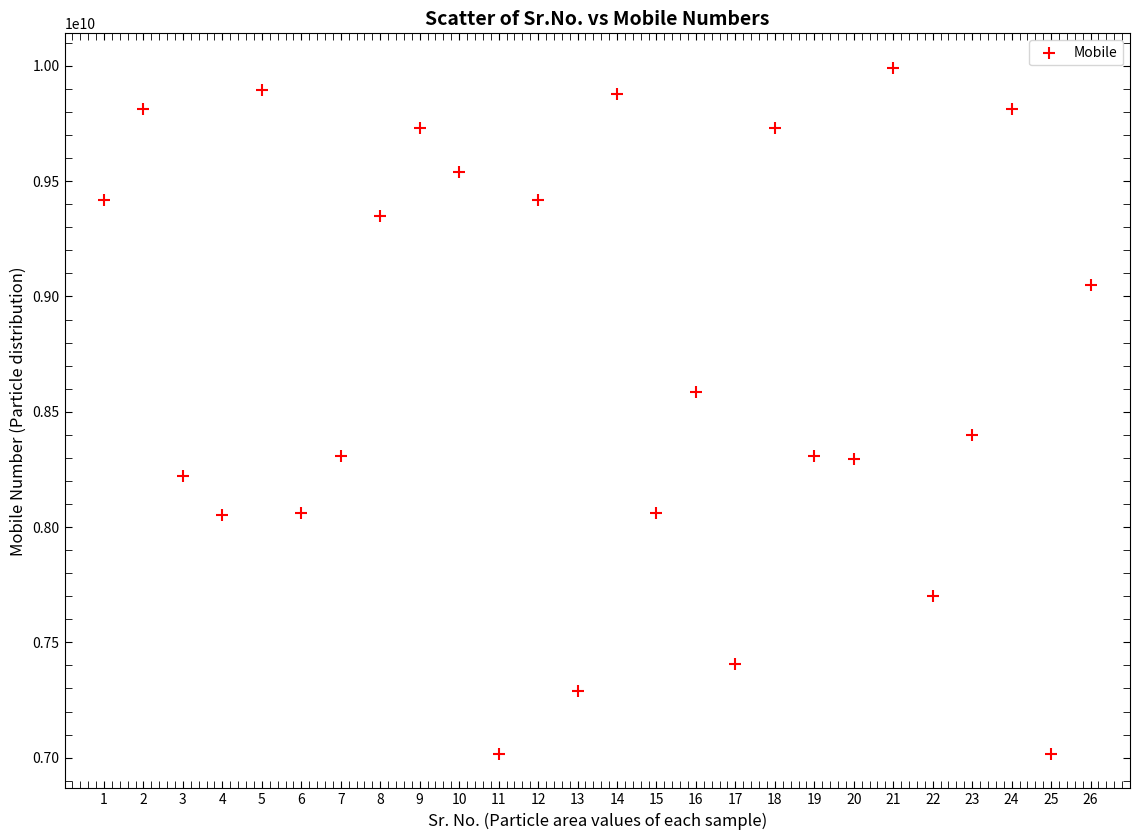

What is the range of Y values (max minus min)?

2976394509